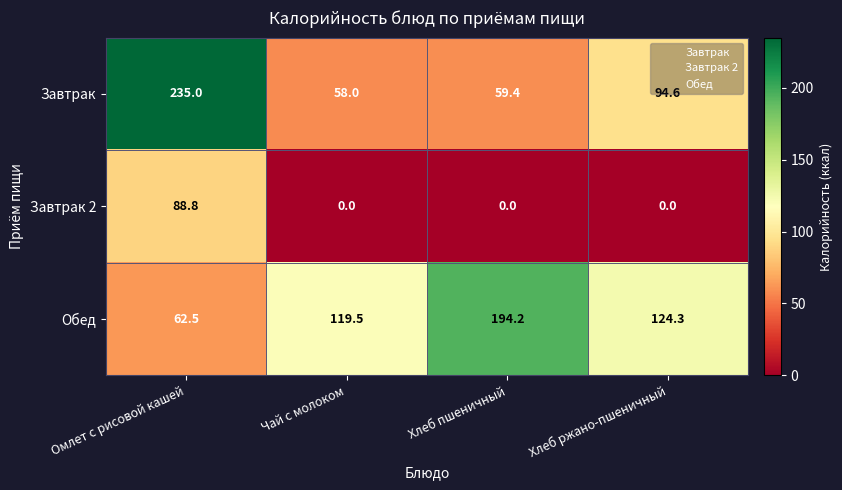

How many data points does each series have?

4